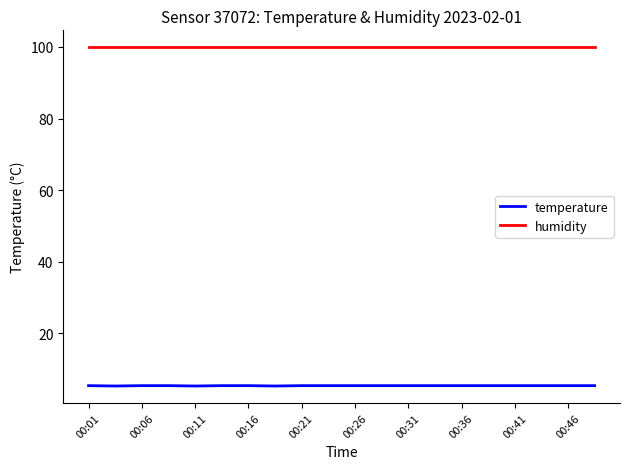

List the series in order of their overall mean, lowest first.

temperature, humidity